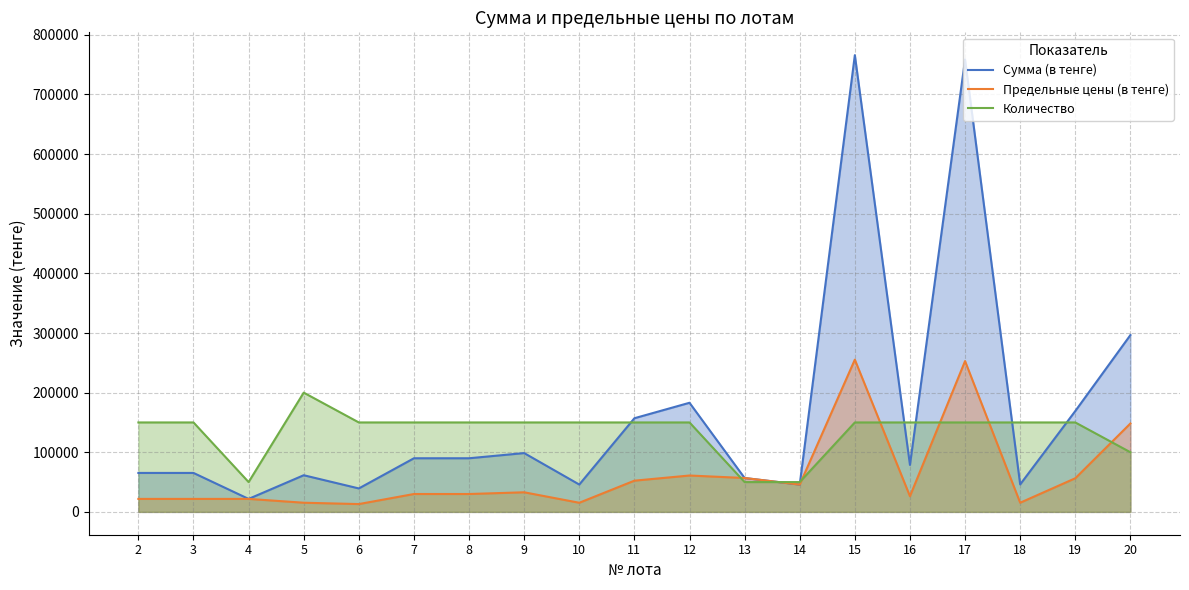

Does the chart display data point markers on the line(s)?

No